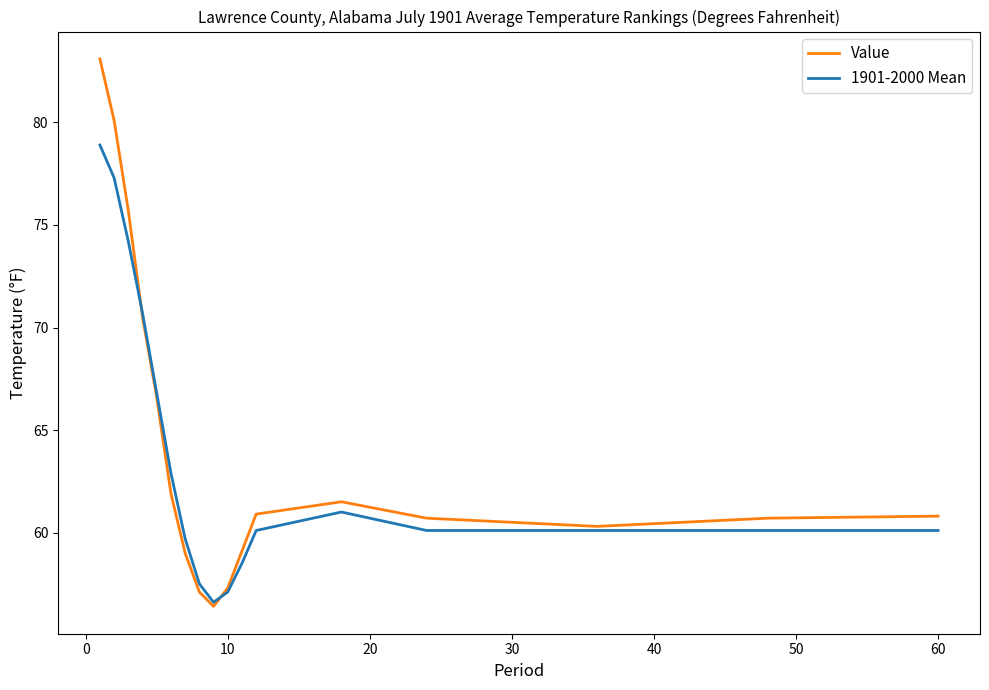

What is the smallest value displayed?

56.4